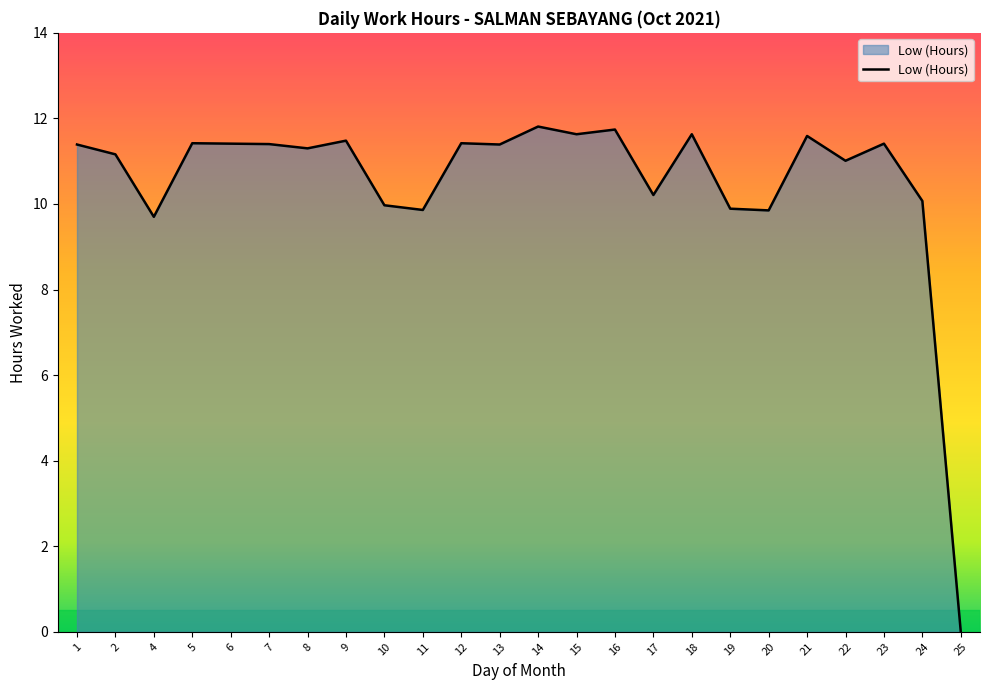

Which label corresponds to the smallest value in the chart?

25